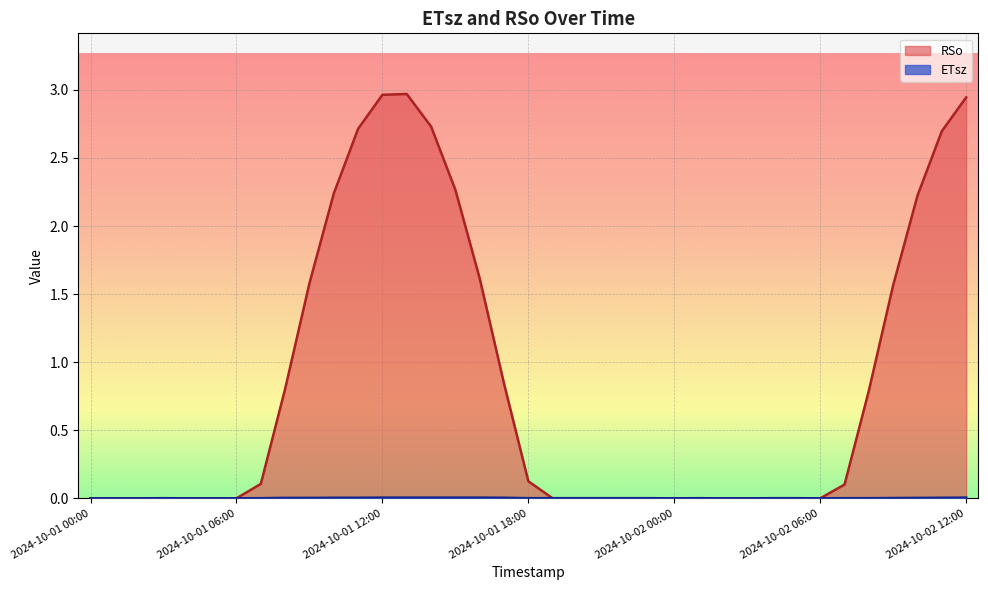

True or false: ETsz has a value of 0.0 at 2024-10-01 16:00.

False